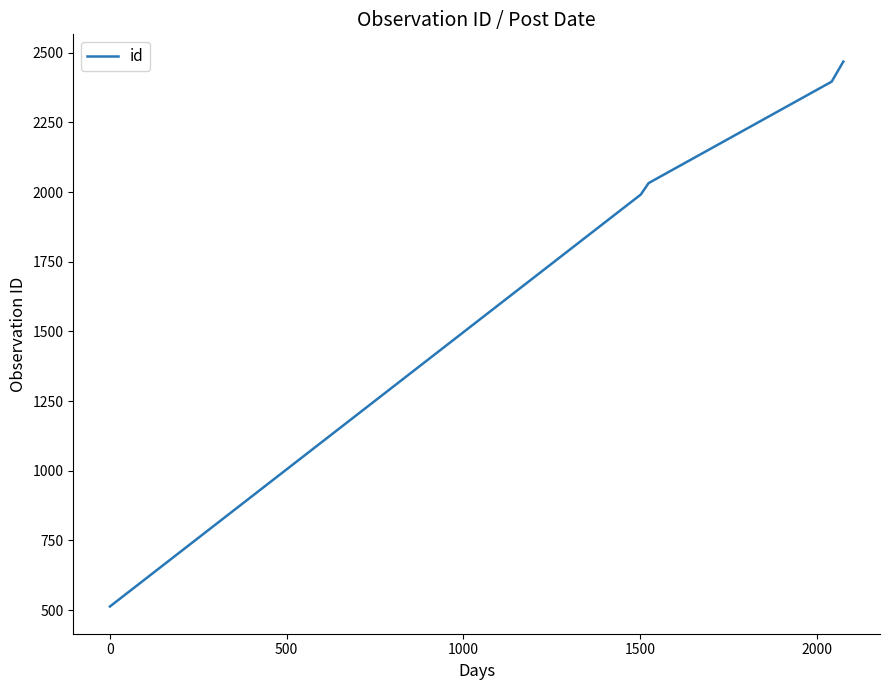

What is the average value?

1880